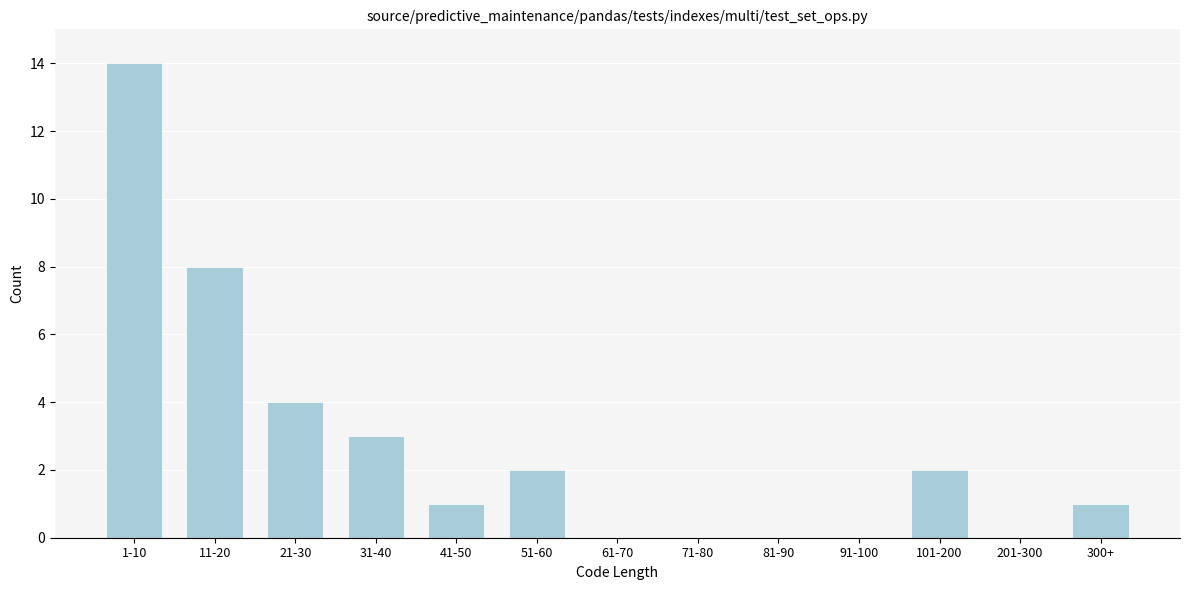

Reading left to right, extract all data points from this chart.

1-10=14	11-20=8	21-30=4	31-40=3	41-50=1	51-60=2	61-70=0	71-80=0	81-90=0	91-100=0	101-200=2	201-300=0	300+=1